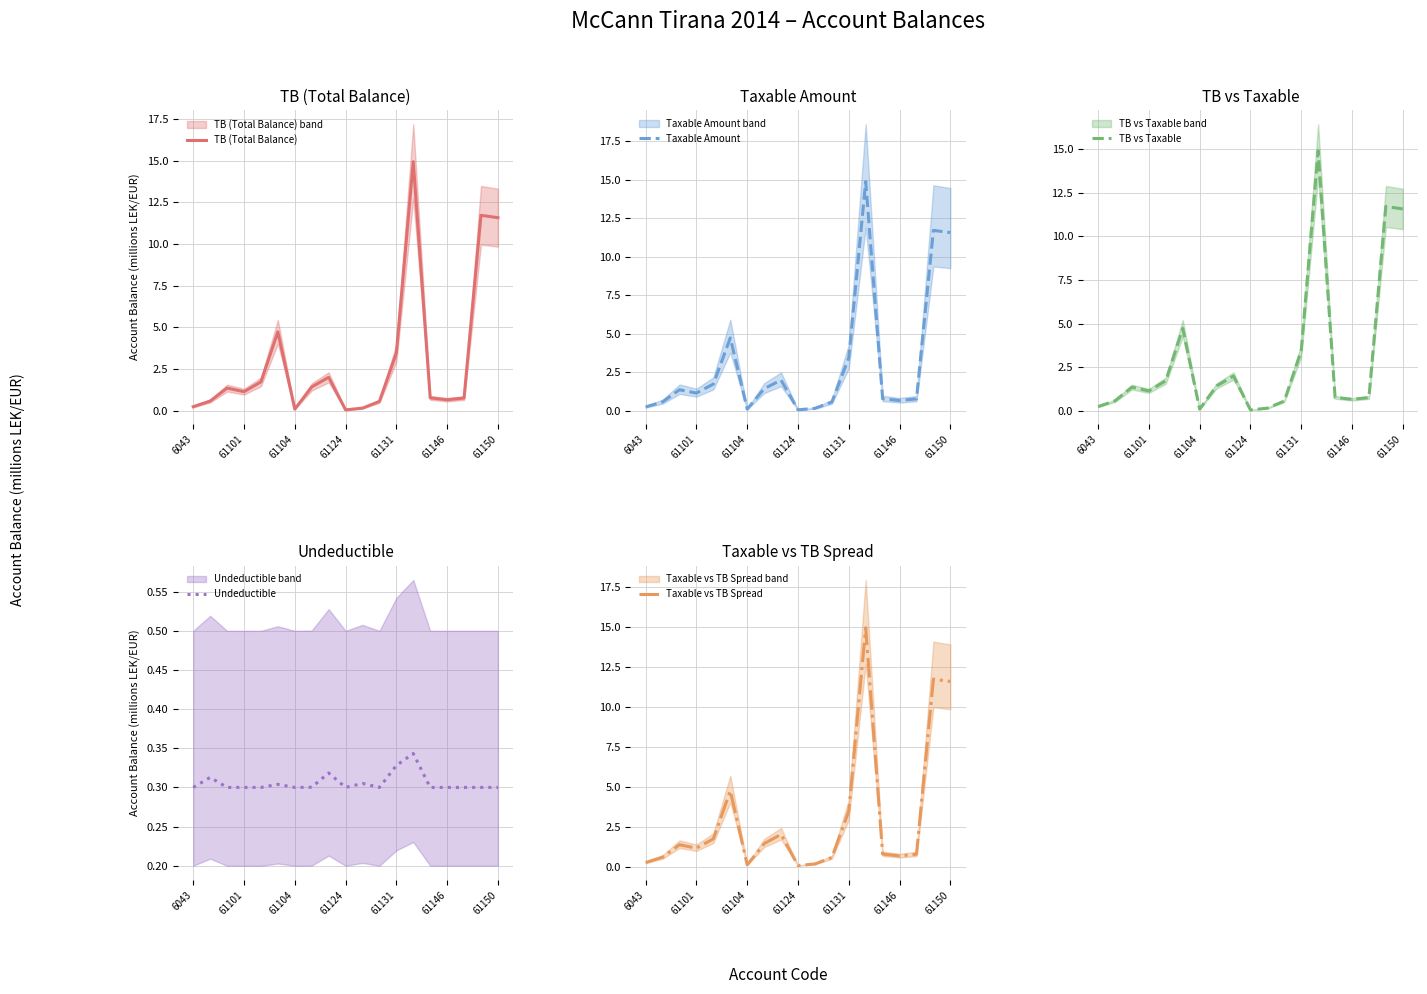

Rank the series by their maximum value, from highest to lowest.

TB (Total Balance), Taxable vs TB Spread, TB vs Taxable, Taxable Amount, Undeductible